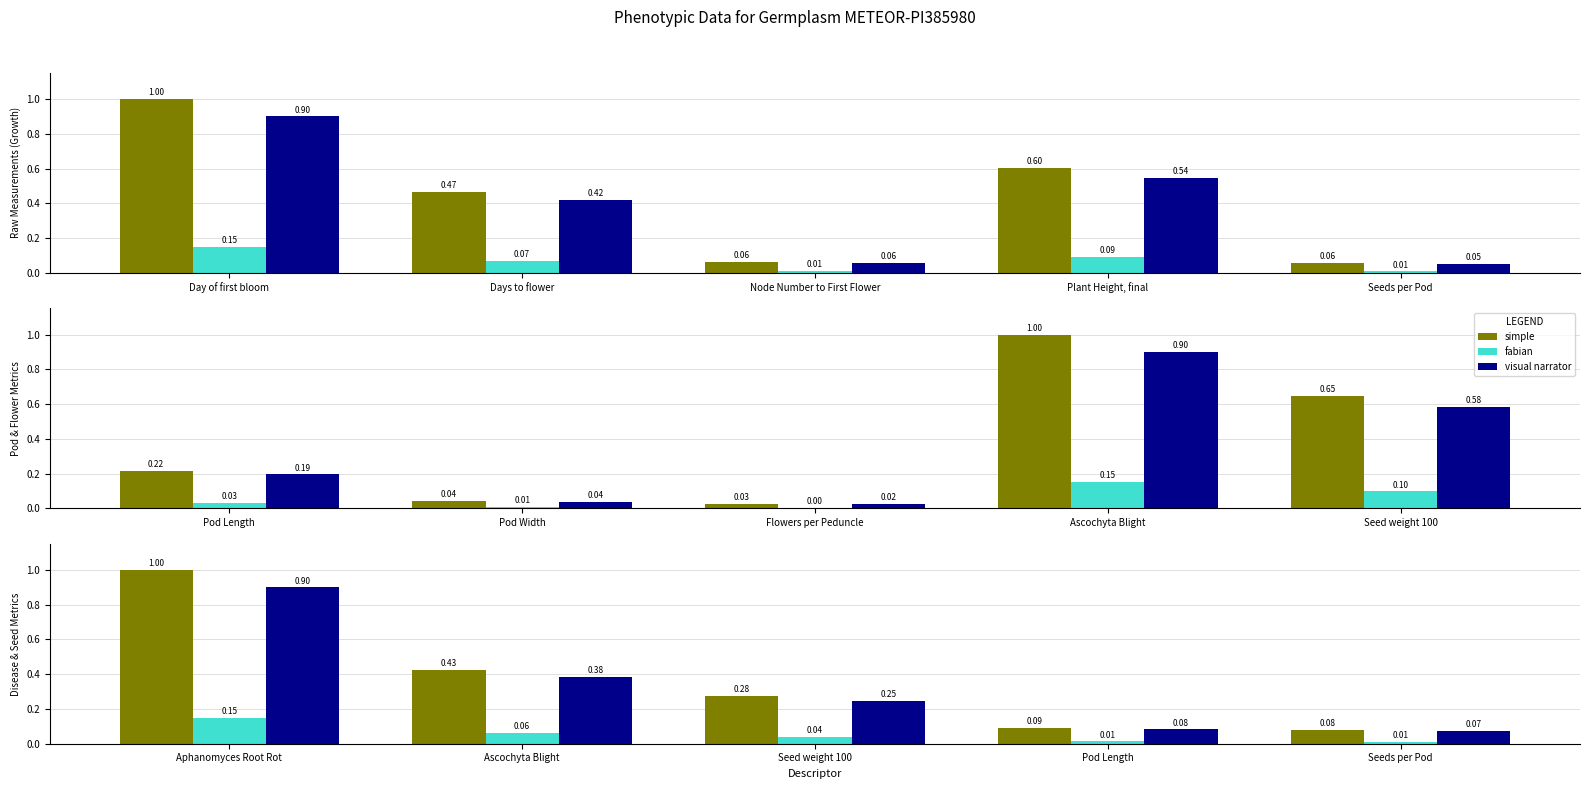

What is the total value across all series at Seeds per Pod?

0.2